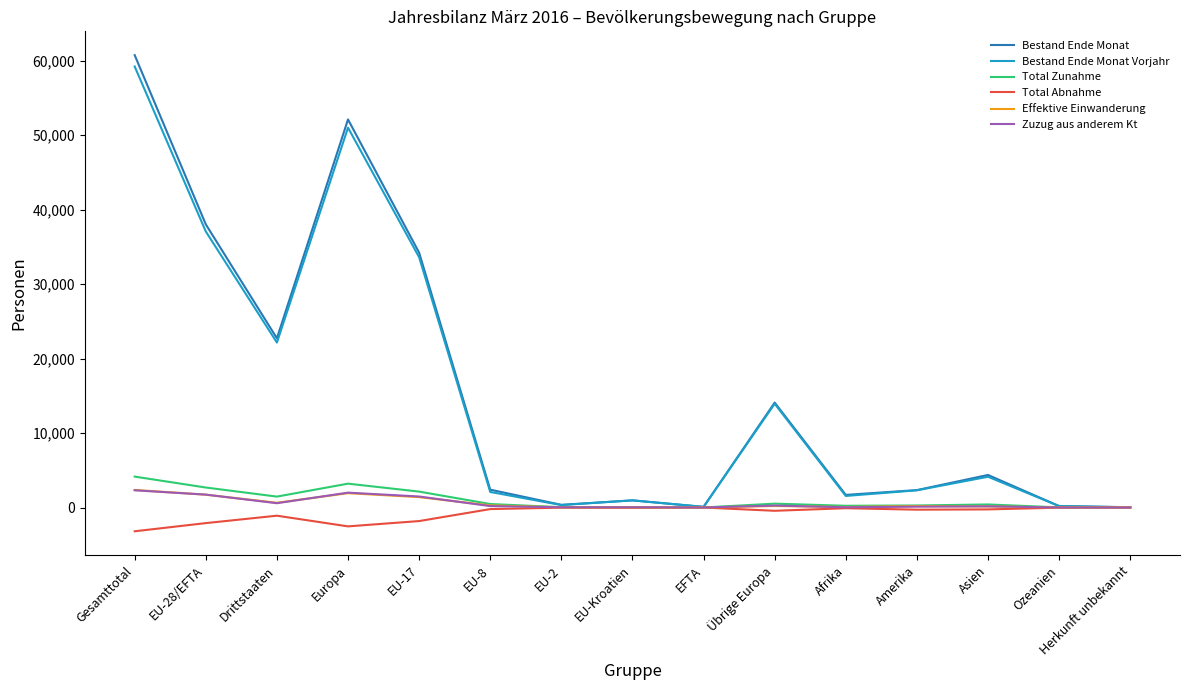

At which category is the sum across all series the highest?

Gesamttotal